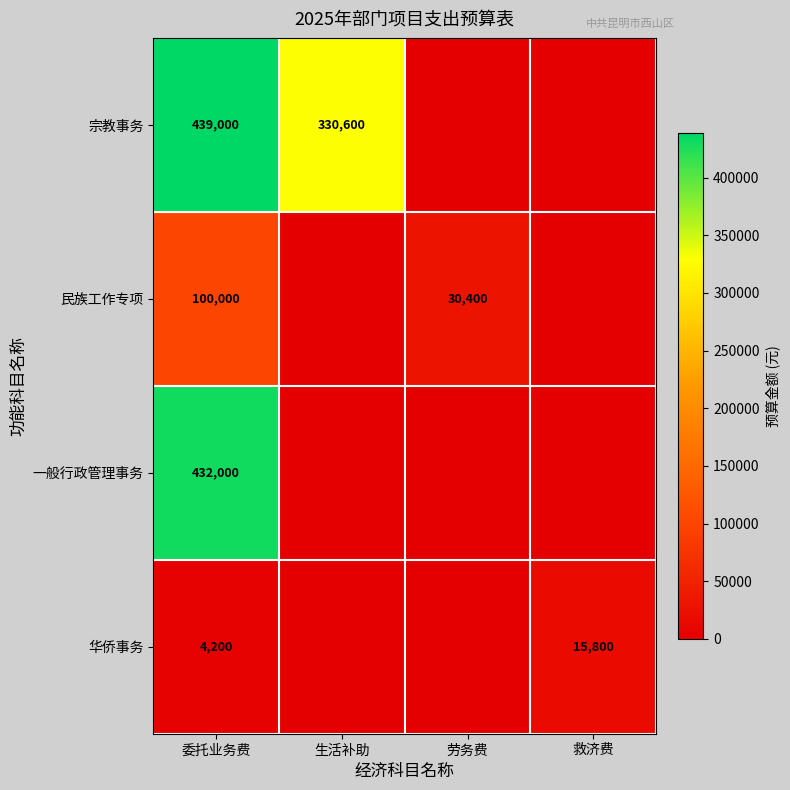

The 民族工作专项 series shows 25220 at 委托业务费. True or false?

False